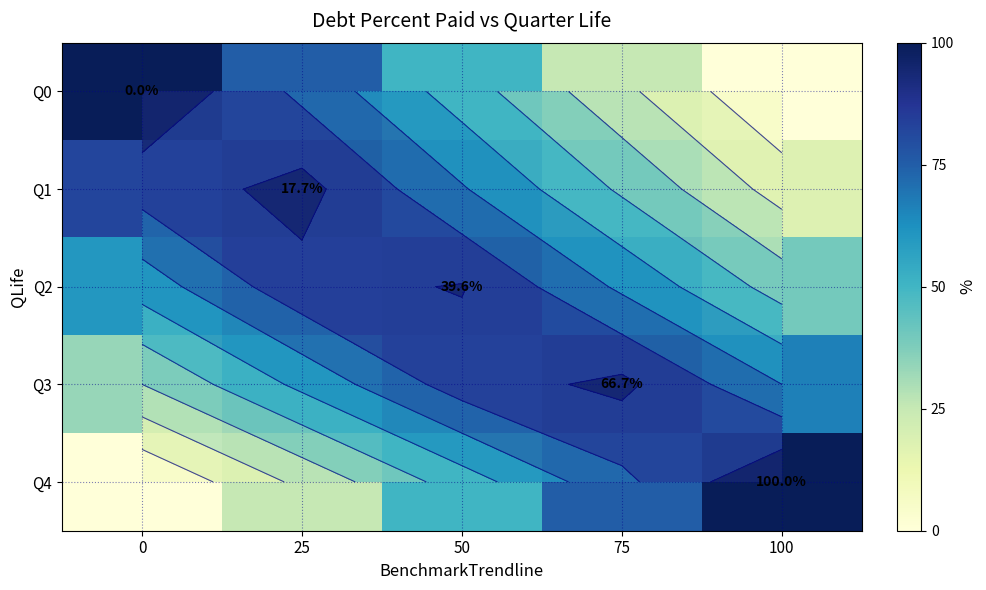

Which has a higher value, 100 or 50?

50